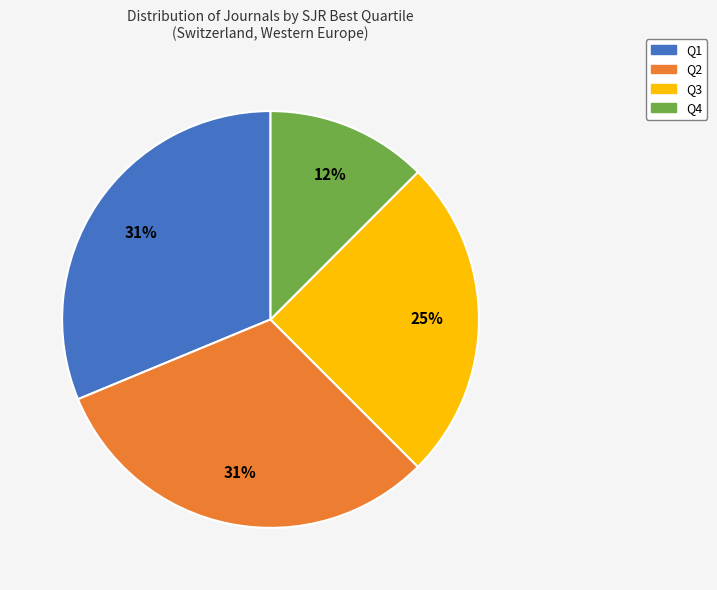

Does Q4 represent more than half of the total?

No